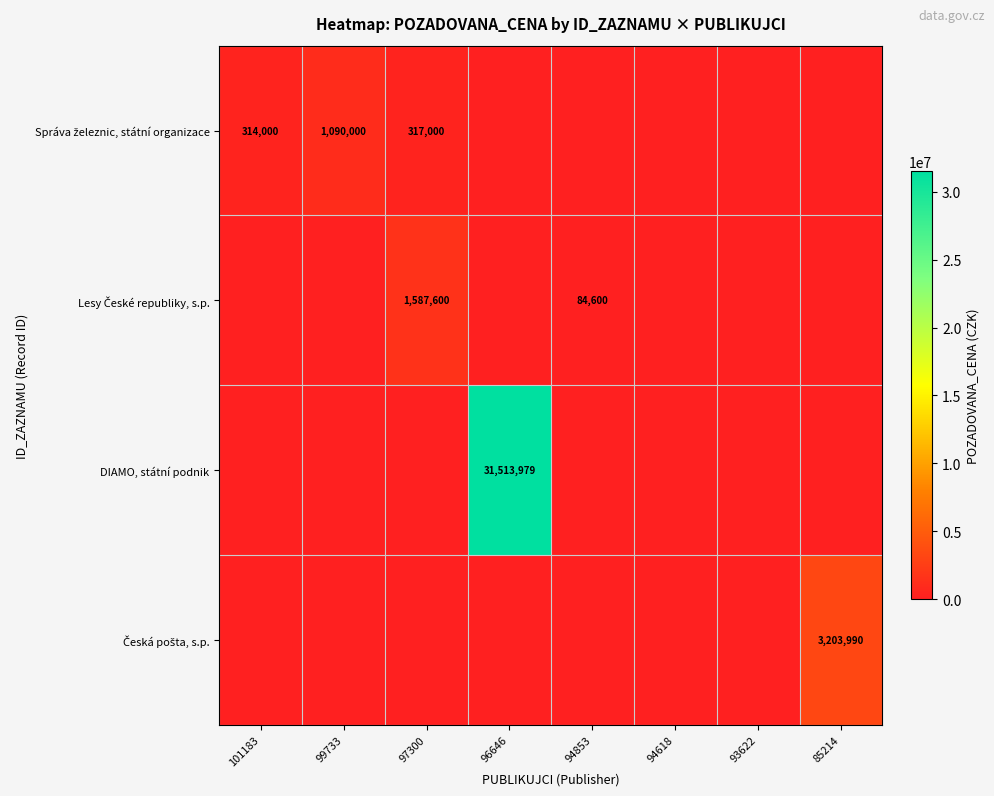

True or false: Česká pošta, s.p. has a value of 1342843 at 94618.

False